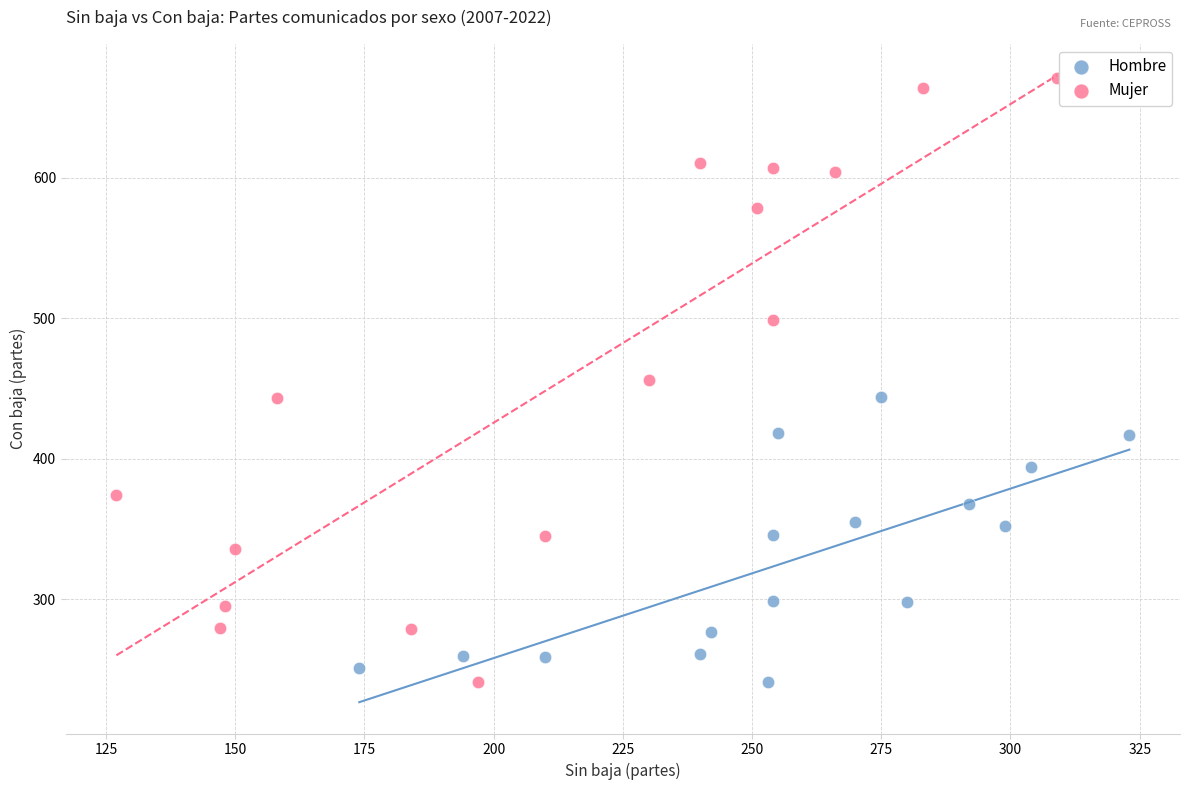

What are all the series names shown in the legend?

Hombre, Mujer